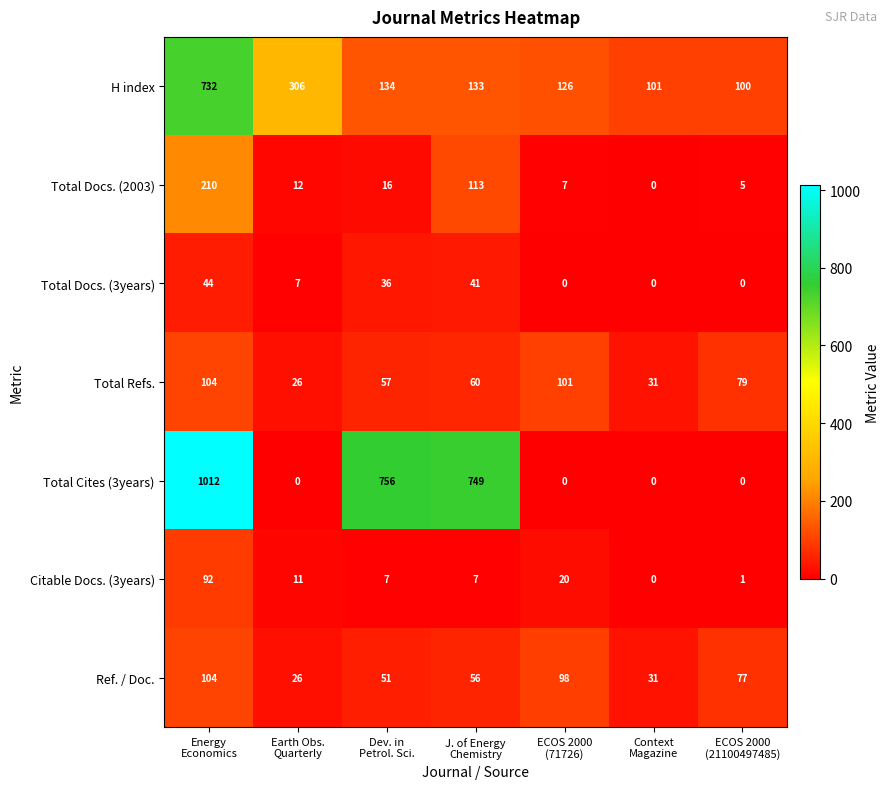

How many distinct data groups are displayed?

7